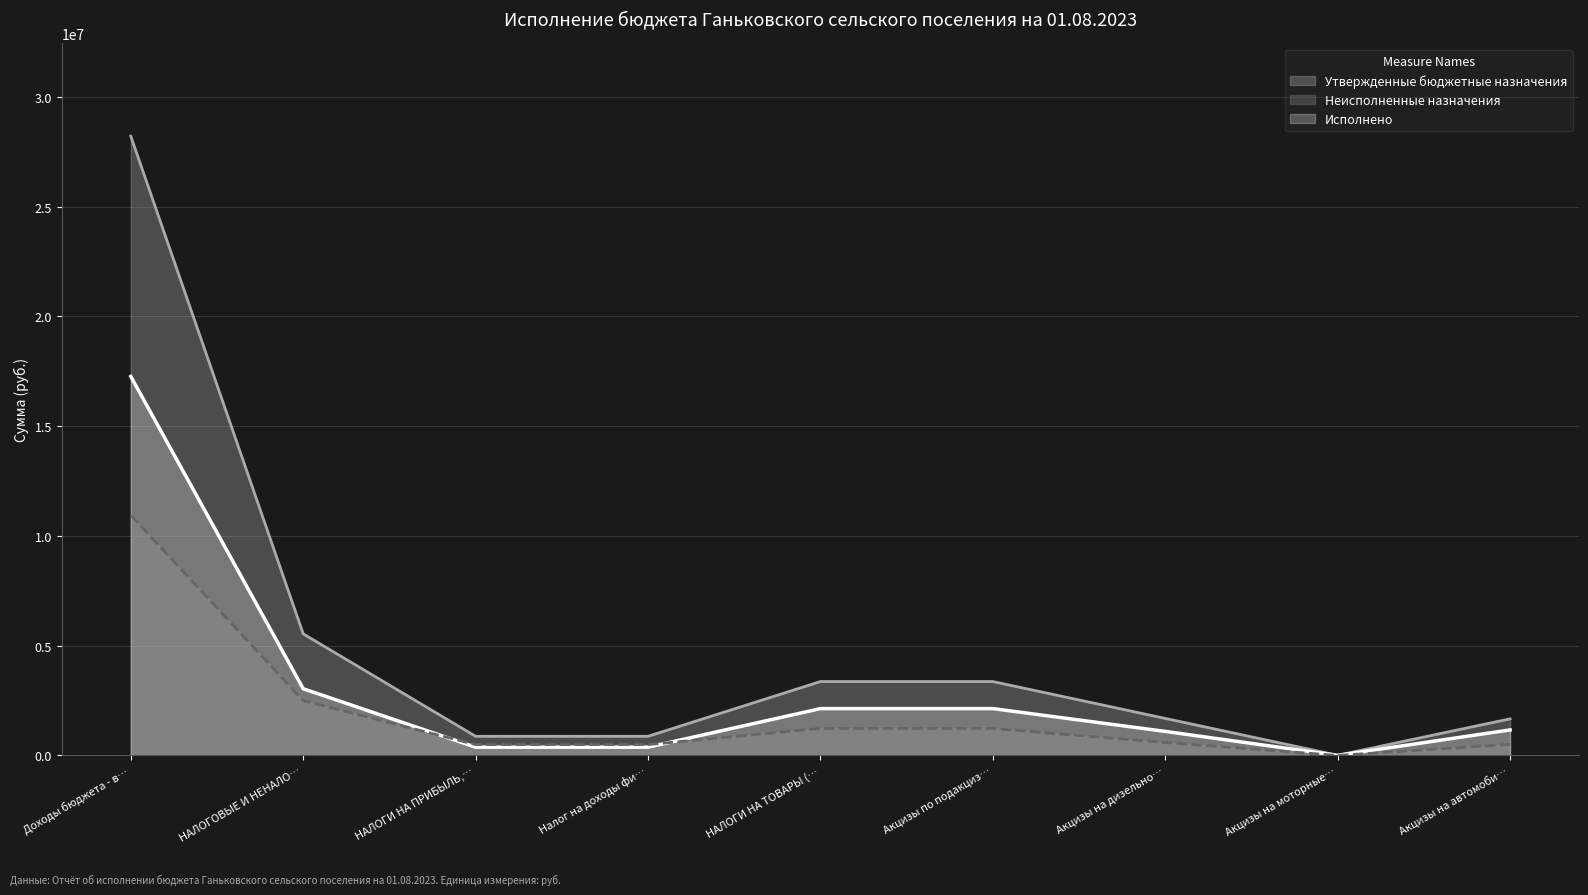

At which label is Исполнено closest to 8634591?

НАЛОГОВЫЕ И НЕНАЛО…